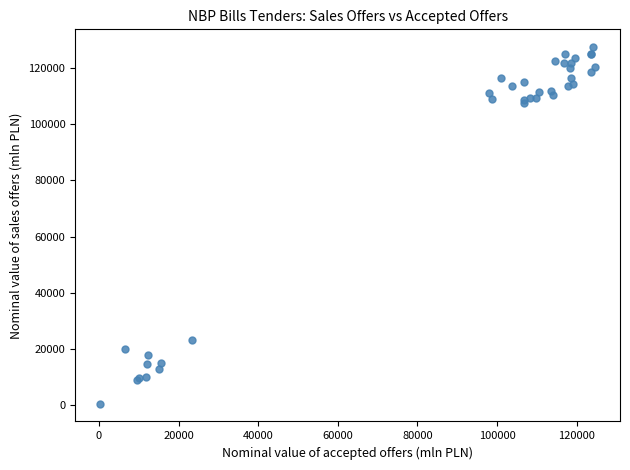

What Y value in the scatter plot is closest to 64000?

23000